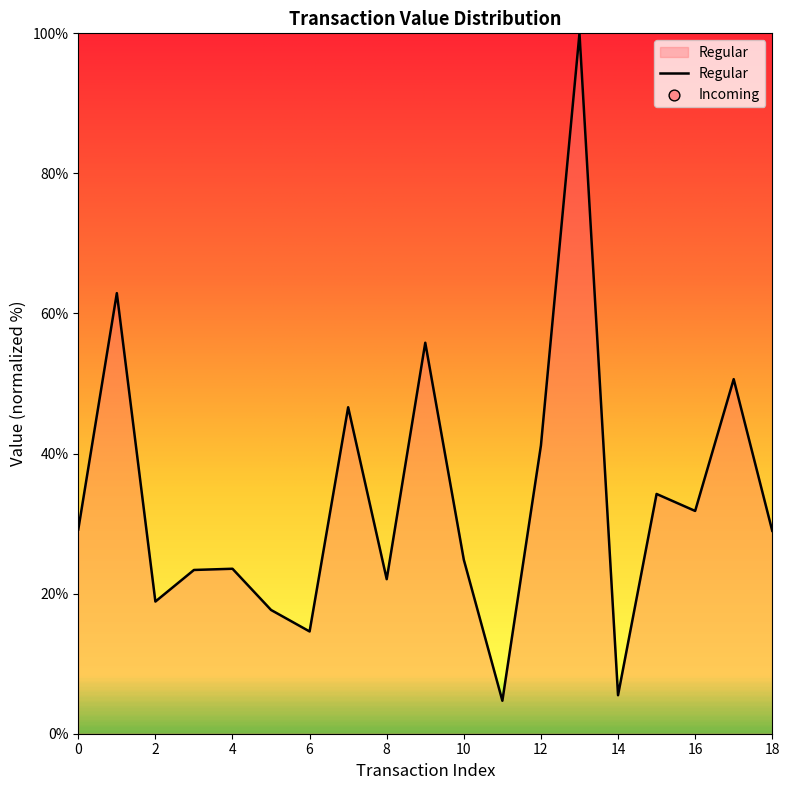

Approximately how many times larger is the value at 12 compared to 8?

1.9